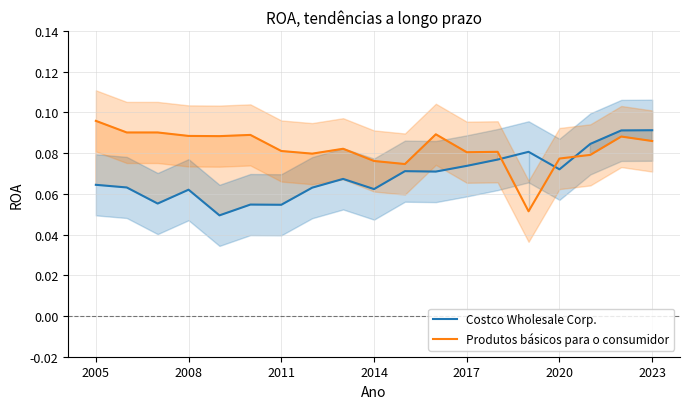

Which series ends up on top after the final intersection of Produtos básicos para o consumidor and Costco Wholesale Corp.?

Costco Wholesale Corp.